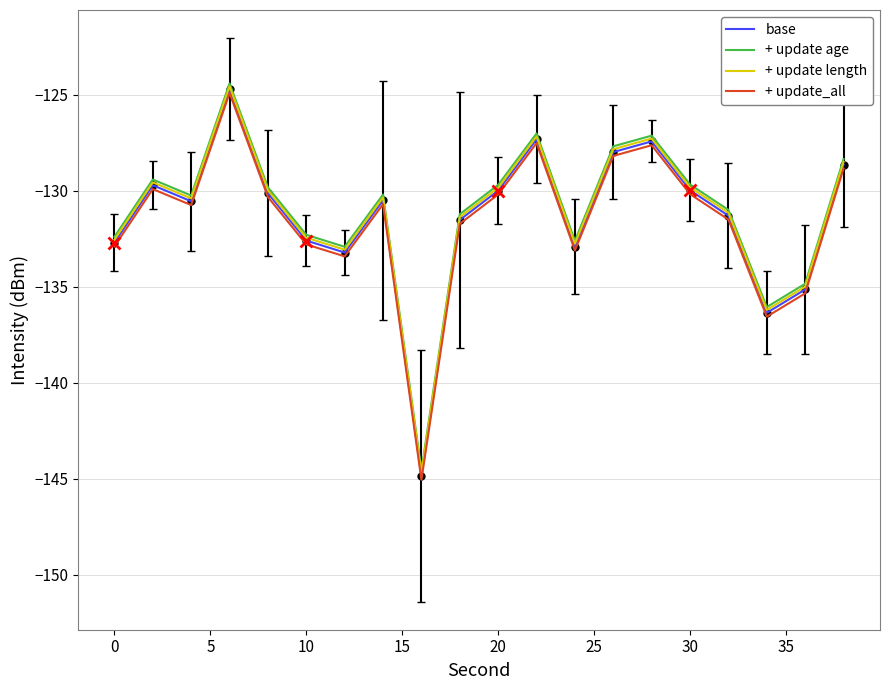

What is the maximum value for + update age?

-124.4